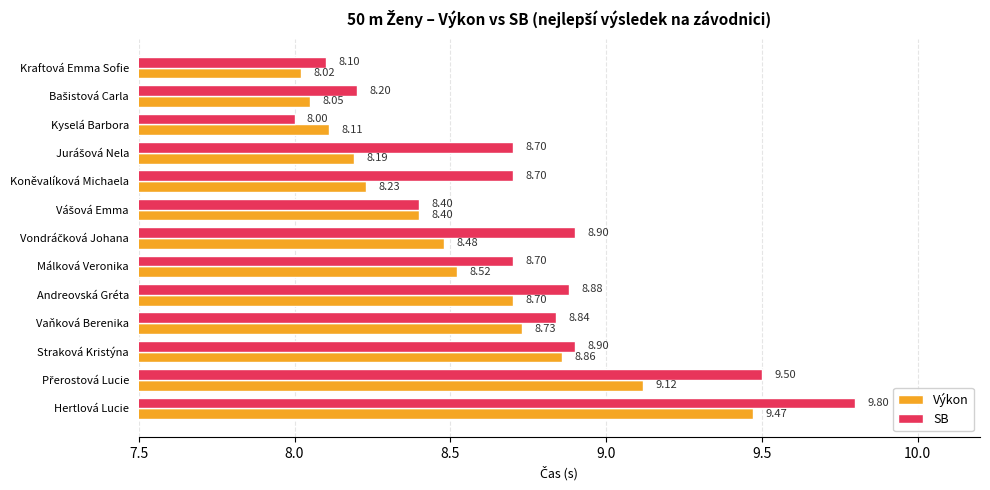

List the series in order of their peak value, highest first.

SB, Výkon